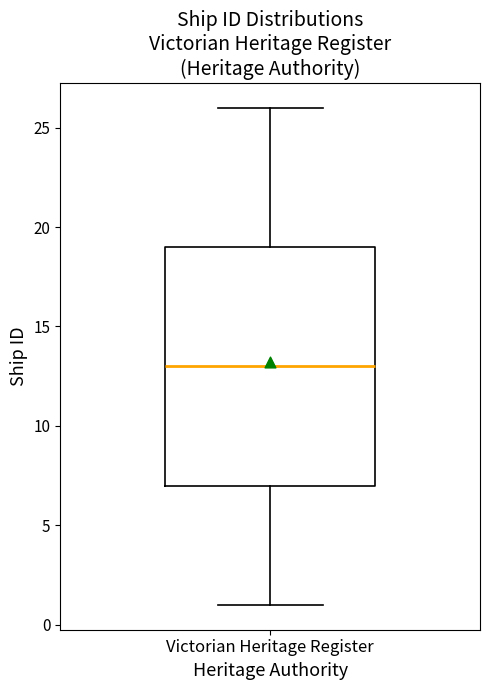

Read this box plot against the y-axis: the position of the median line, the range covered by the box, and the ends of both whiskers. The values are not printed on the chart, so give them approximately, as read against the axis.

median 13, box 7 to 19, whiskers 1 to 26